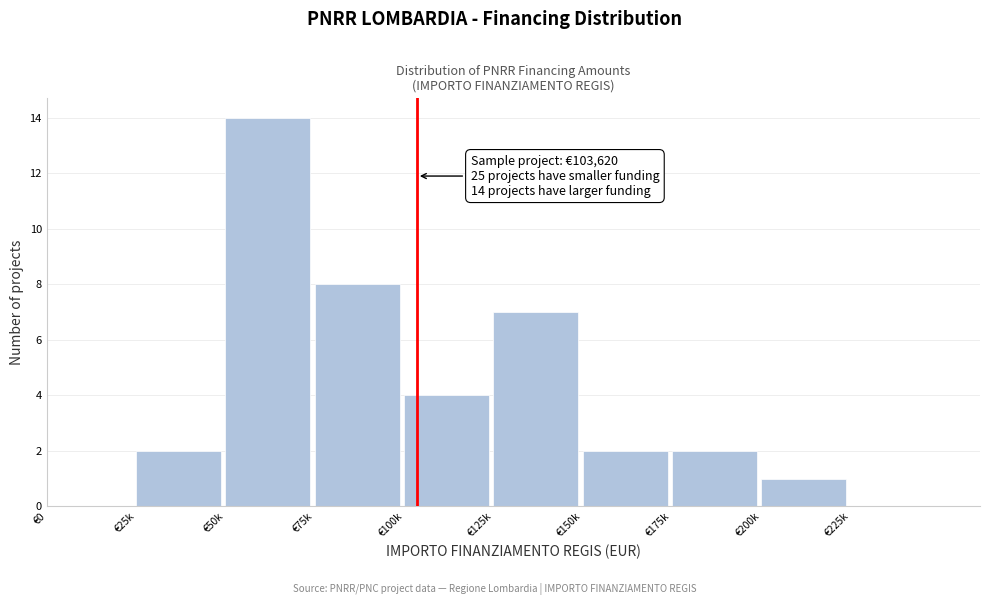

Reading left to right, what are all the values shown in this chart?

€0=0	€25k=2	€50k=14	€75k=8	€100k=4	€125k=7	€150k=2	€175k=2	€200k=1	€225k=0